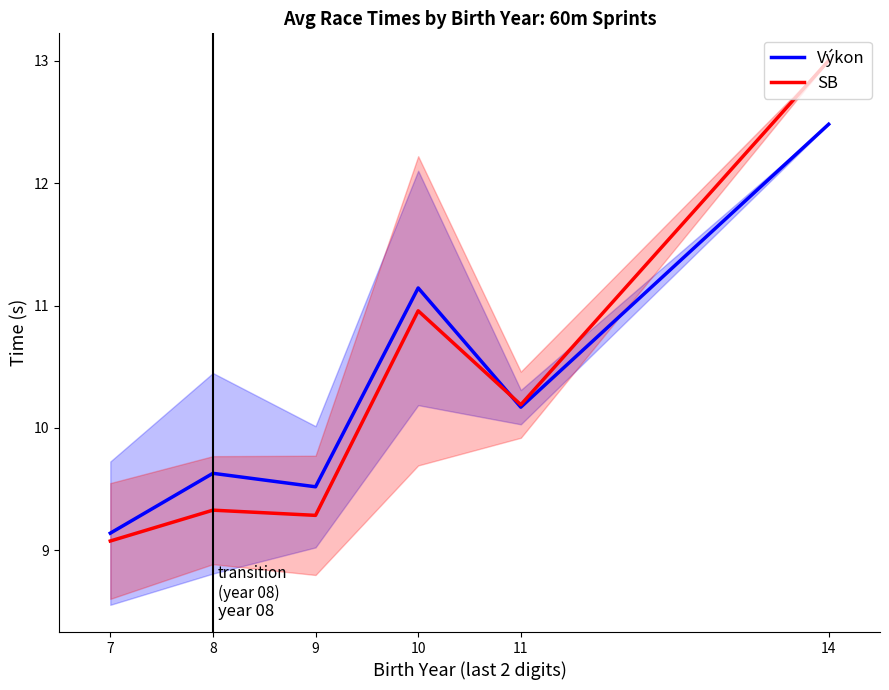

What is the value of the SB point at the 6th from the left?

13.0